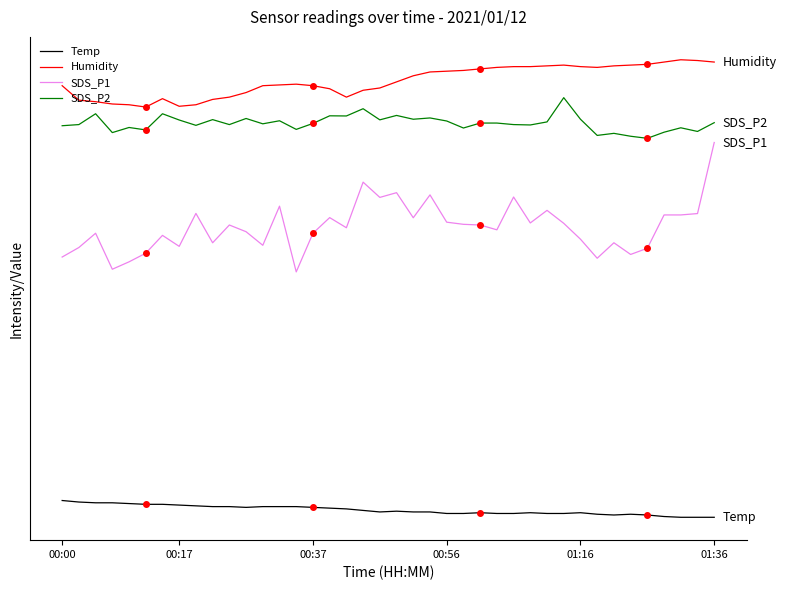

What is the value of the SDS_P2 point at the 15th from the left?

66.5